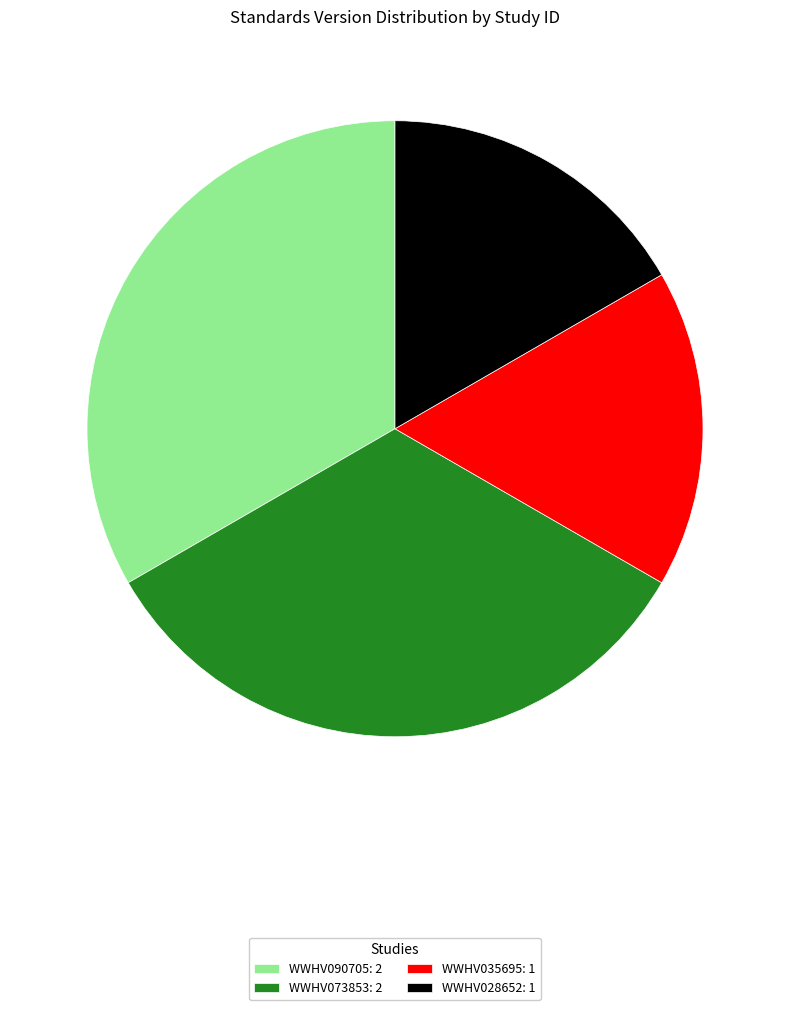

Is there a majority slice in this chart?

No